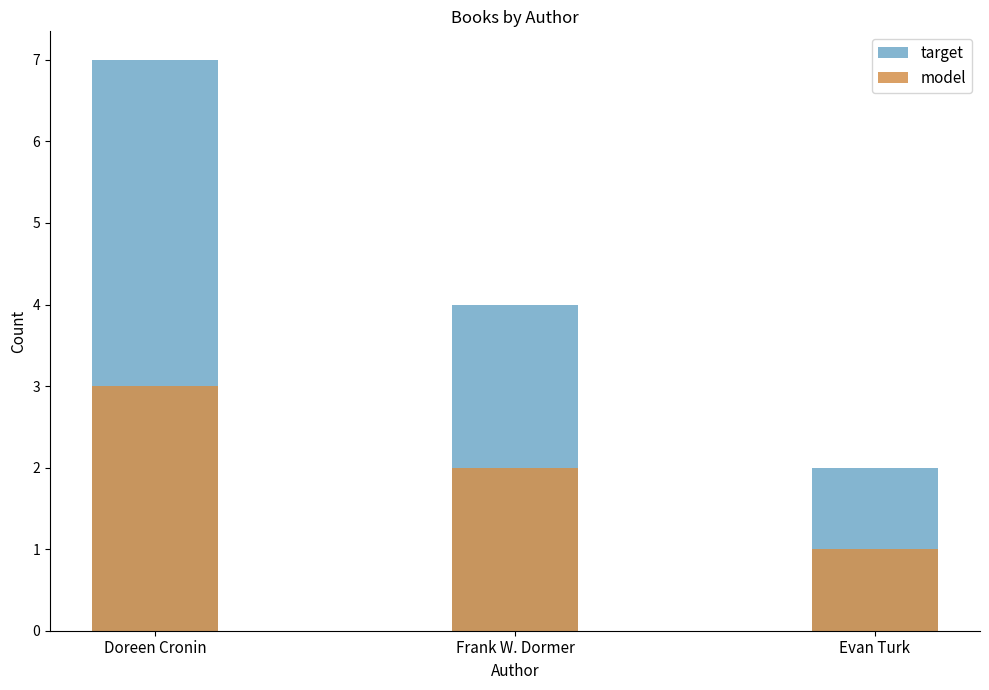

What is the sum of all target values?

13